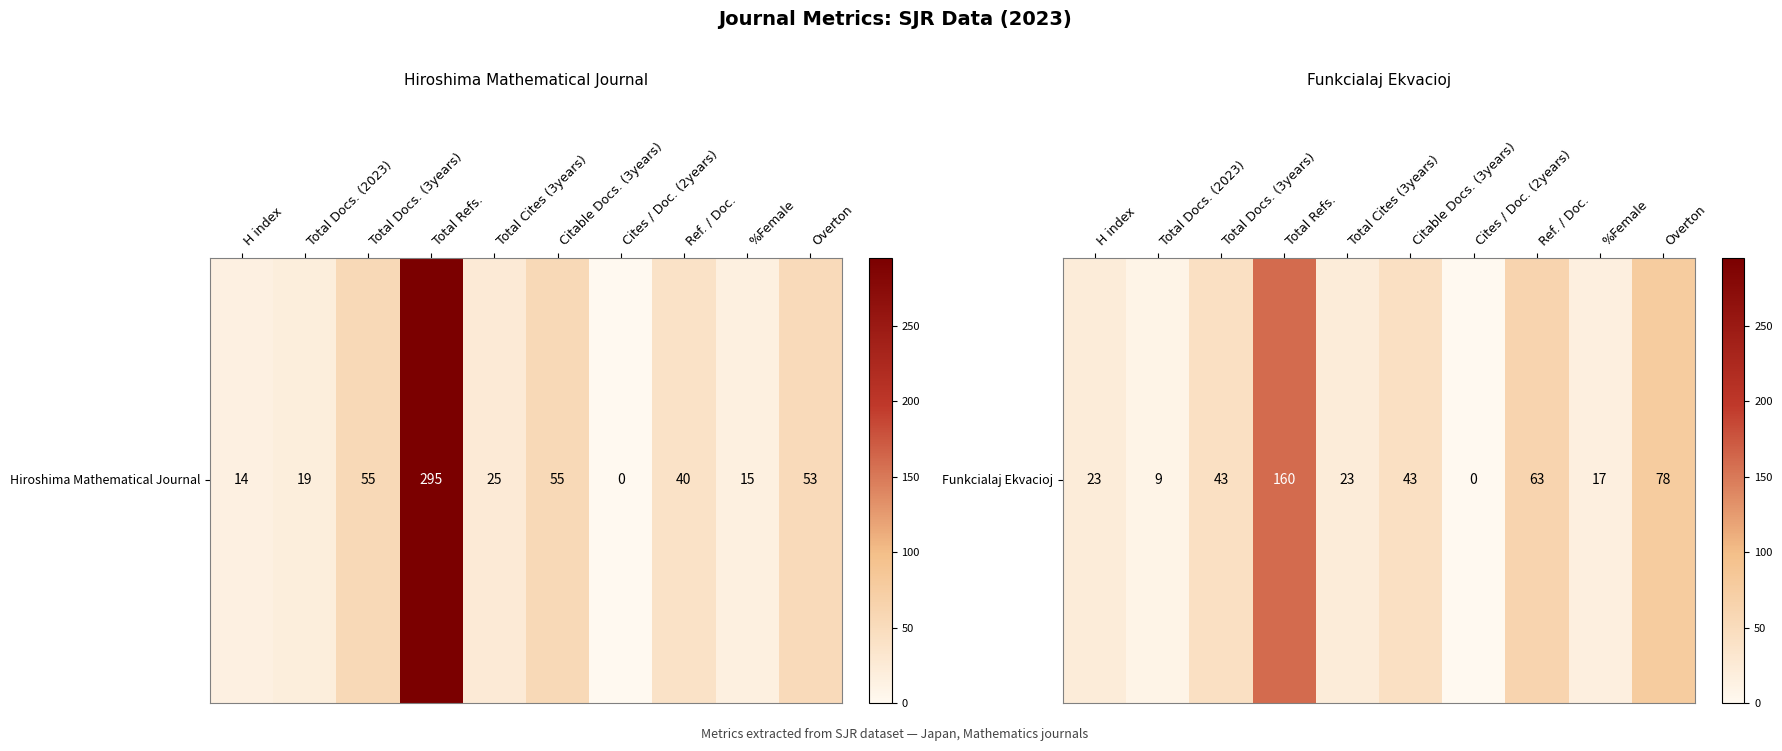

Which label corresponds to the smallest value in the chart?

Cites / Doc. (2years)